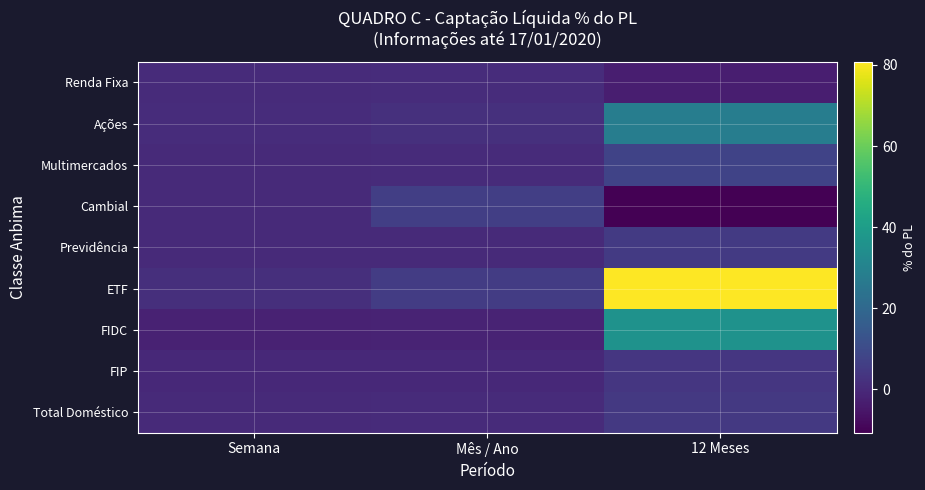

Reading left to right, extract all data points from this chart.

Renda Fixa: Semana=0.6	Mês / Ano=0.9	12 Meses=-3.1
Ações: Semana=1.0	Mês / Ano=2.1	12 Meses=28.1
Multimercados: Semana=0.0	Mês / Ano=0.5	12 Meses=7.6
Cambial: Semana=0.0	Mês / Ano=6.1	12 Meses=-10.7
Previdência: Semana=0.1	Mês / Ano=0.1	12 Meses=4.9
ETF: Semana=1.5	Mês / Ano=5.5	12 Meses=80.8
FIDC: Semana=-1.8	Mês / Ano=-1.8	12 Meses=35.8
FIP: Semana=-0.1	Mês / Ano=-0.0	12 Meses=3.8
Total Doméstico: Semana=0.3	Mês / Ano=0.7	12 Meses=4.5